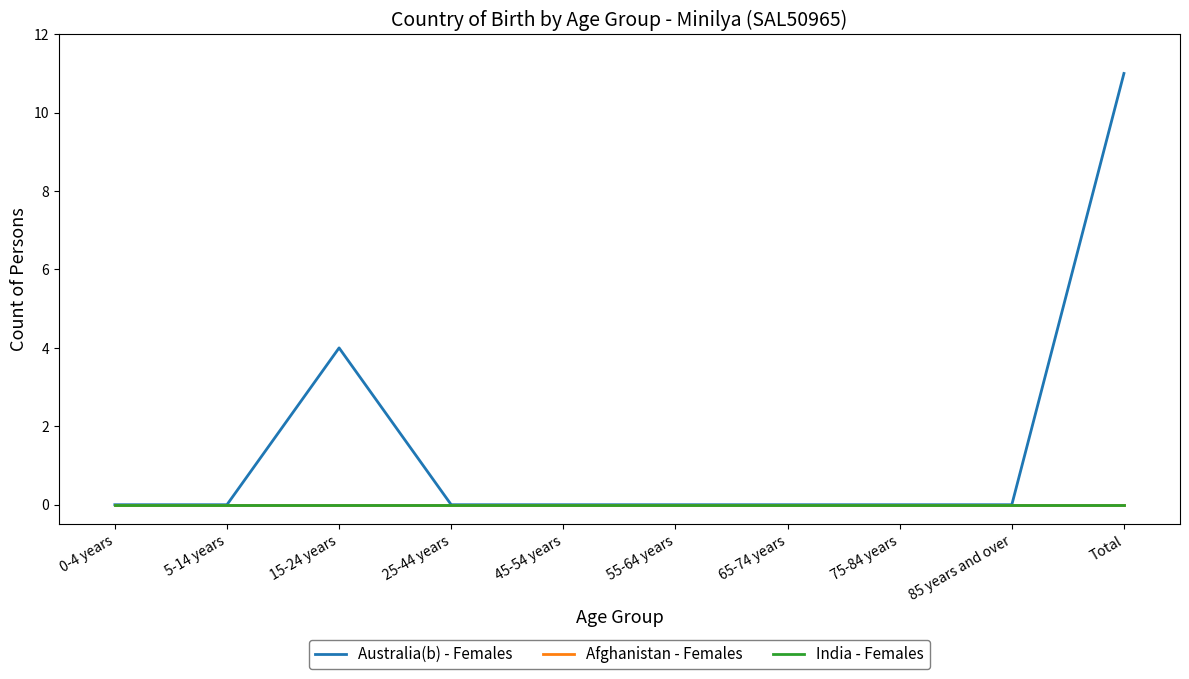

Is this an area chart (filled region under the line)?

No